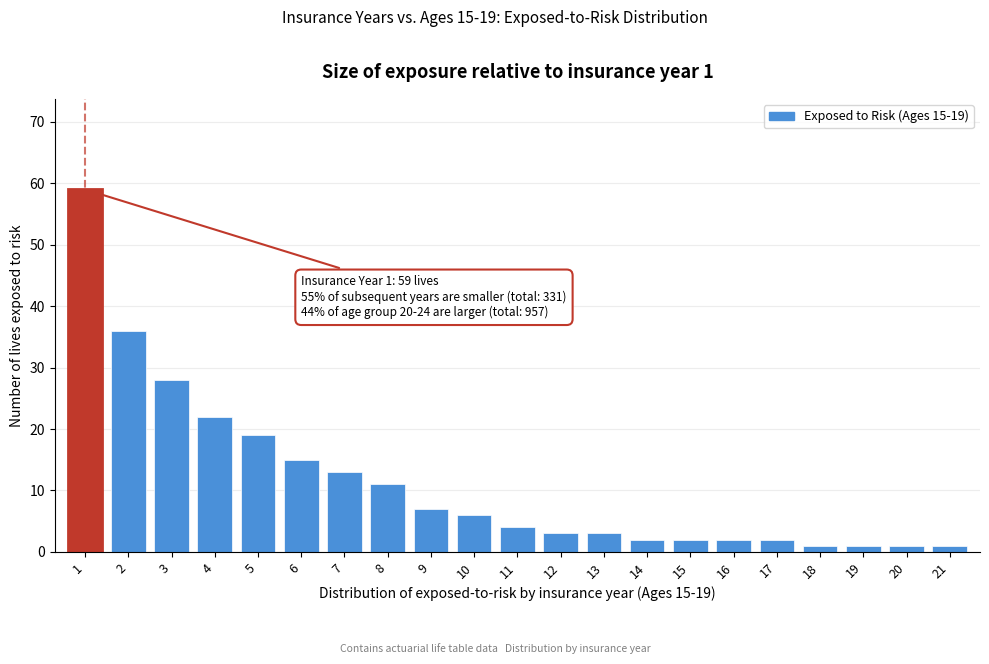

Reading left to right, what are all the values shown in this chart?

59	36	28	22	19	15	13	11	7	6	4	3	3	2	2	2	2	1	1	1	1